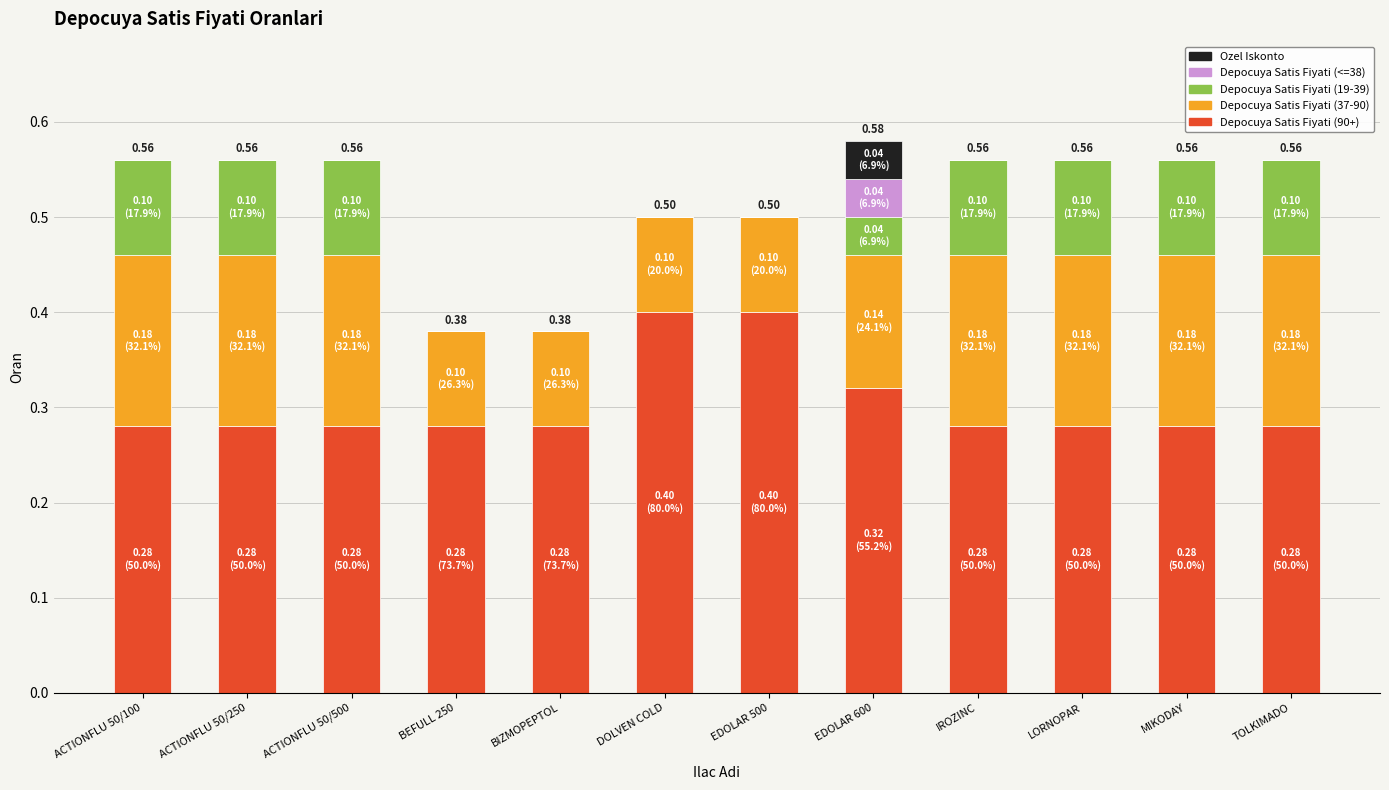

What is the total value across all series at IROZINC?

0.6